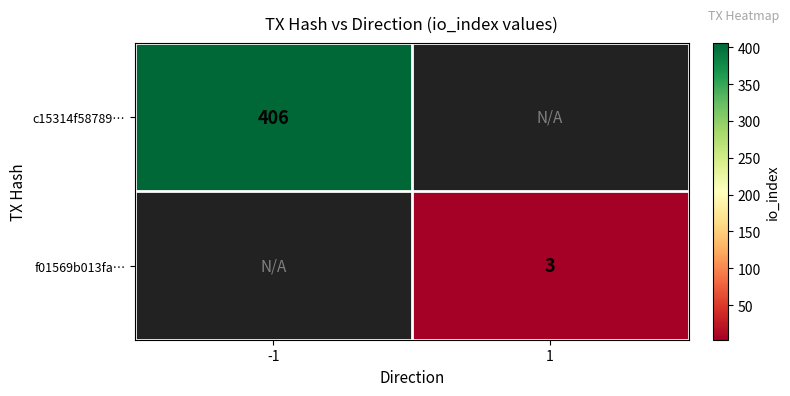

The value of c15314f58789… at -1 is 99.1. True or false?

False